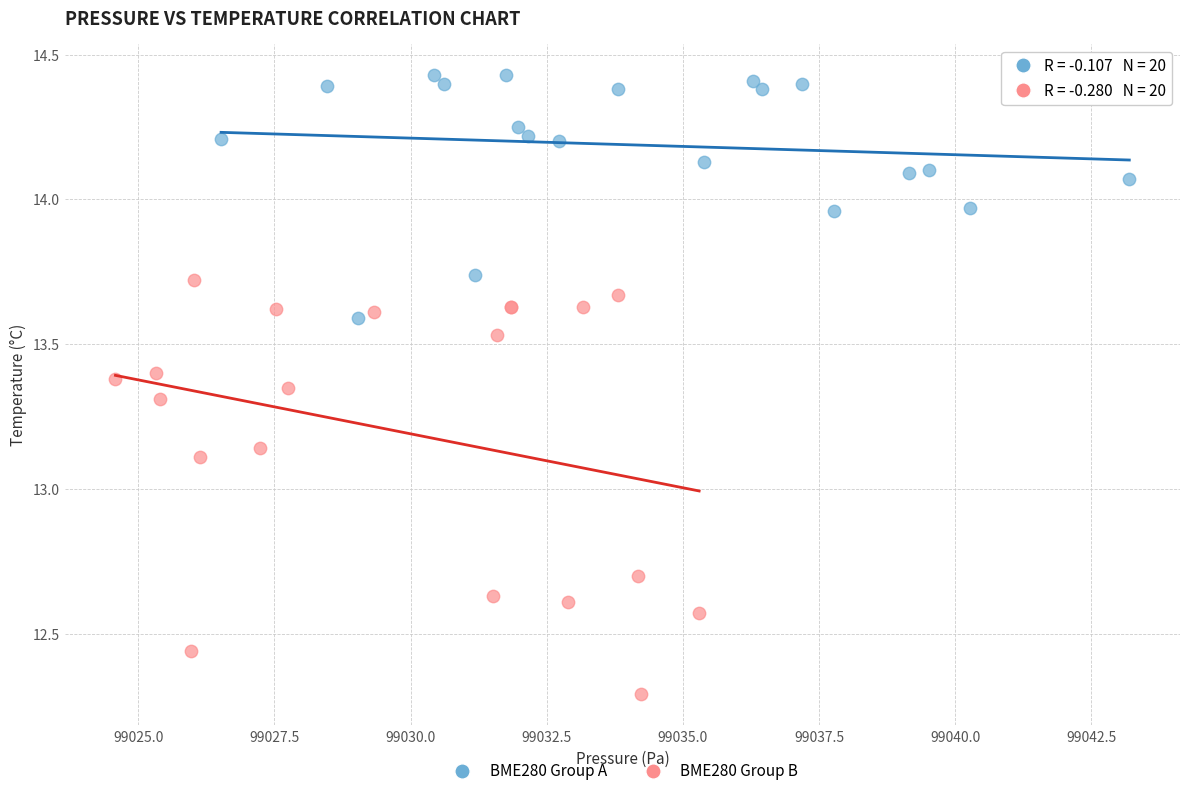

Which series reaches the maximum Y coordinate?

BME280 Group A